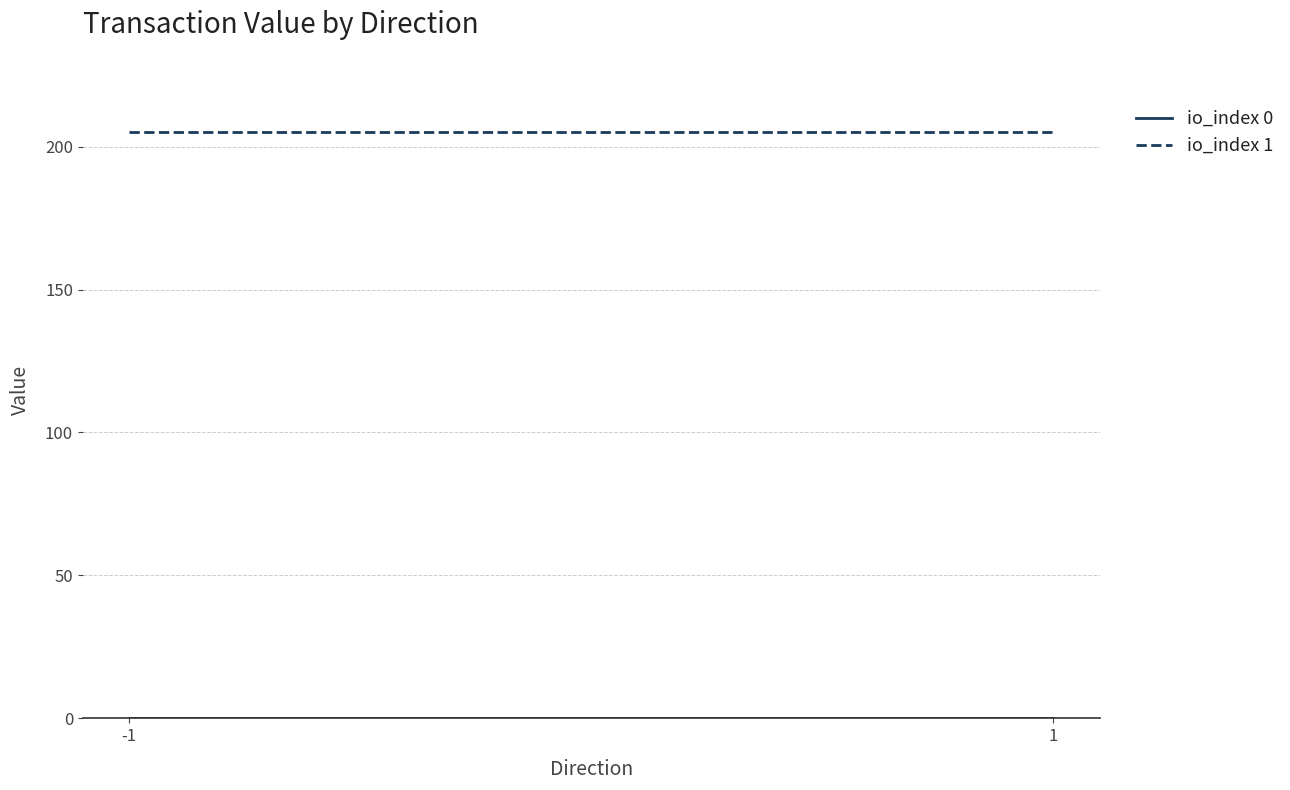

Does the chart display data point markers on the line(s)?

No